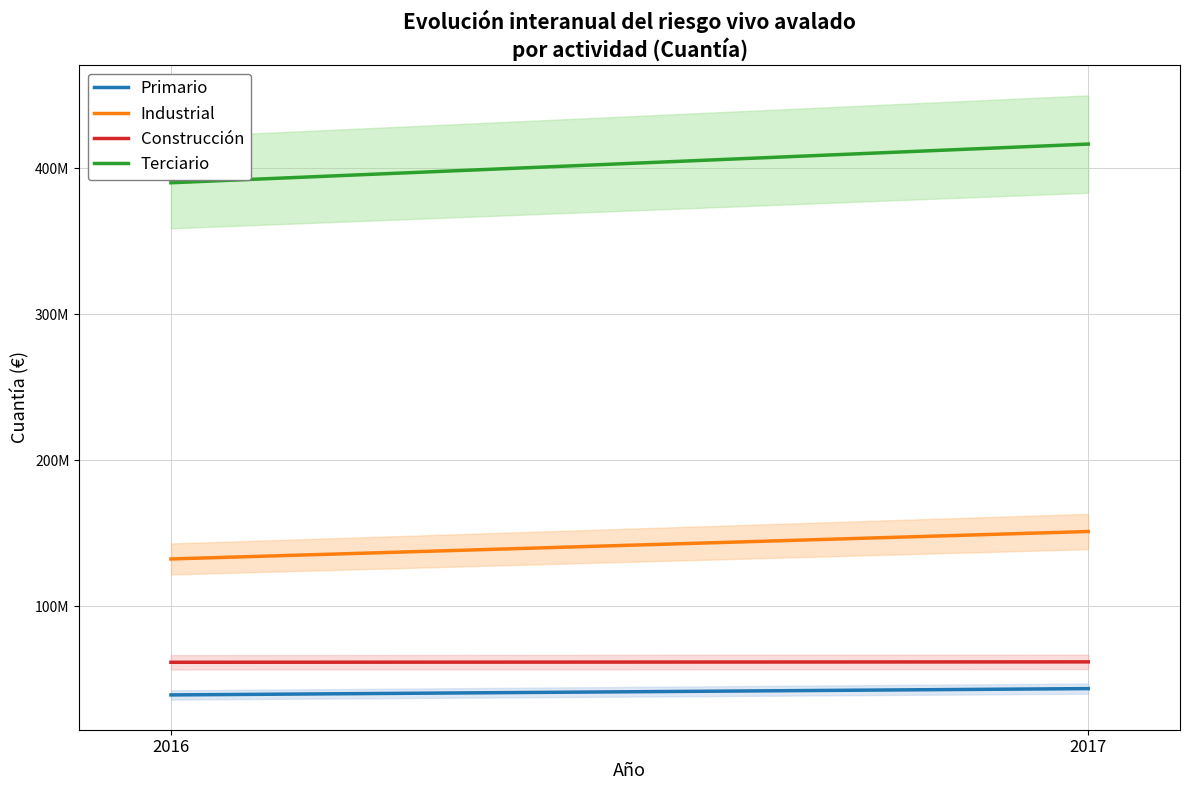

At which category is the sum across all series the highest?

2017